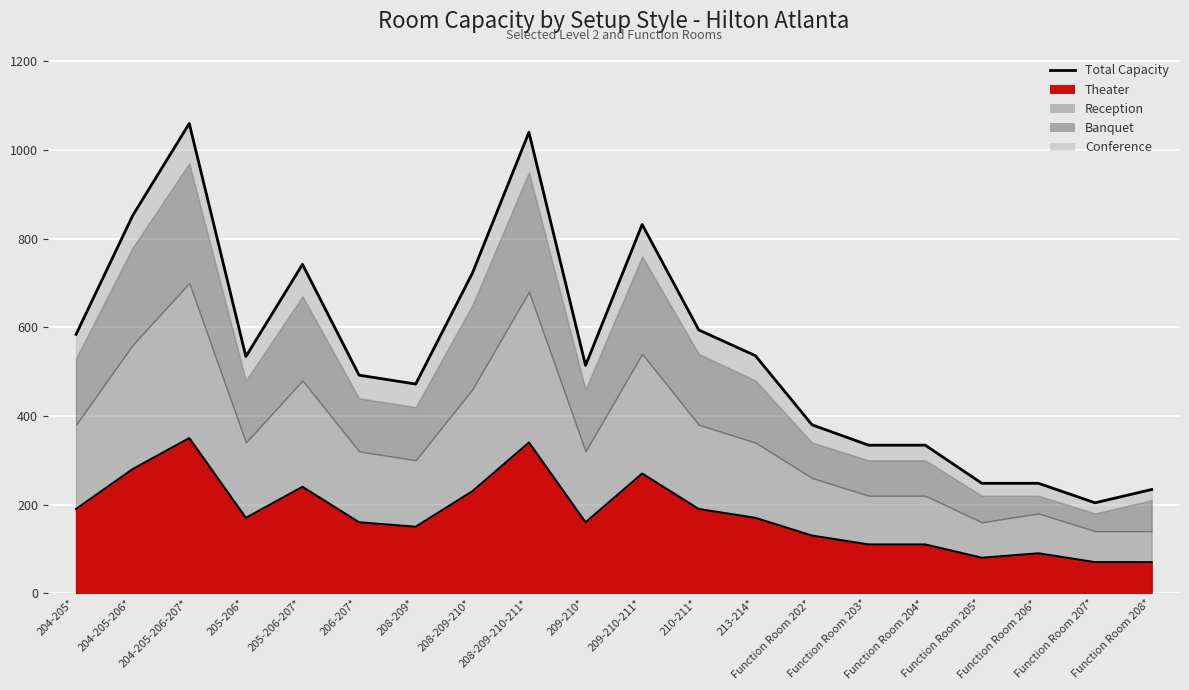

Count the number of values greater than 534.

9